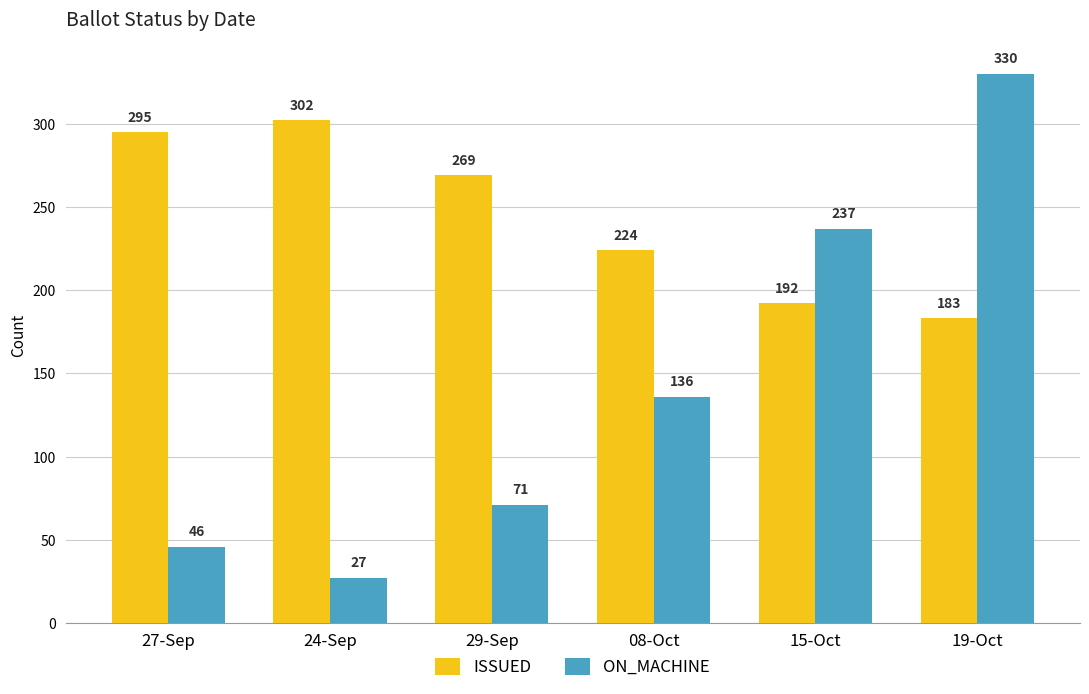

Rank the series by their average value, from lowest to highest.

ON_MACHINE, ISSUED